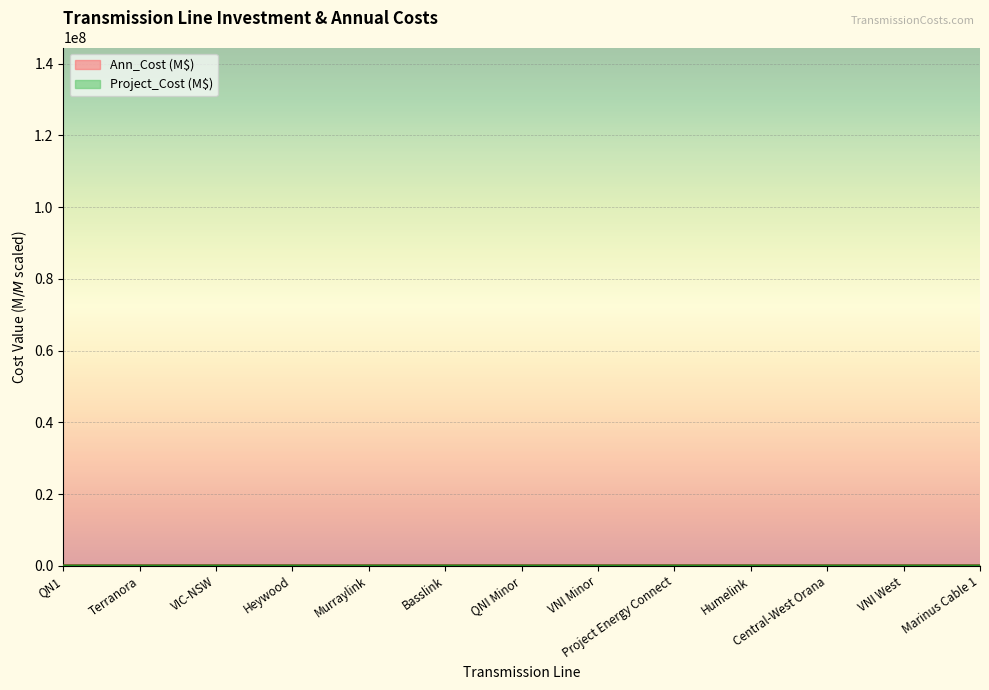

Does the chart display data point markers on the line(s)?

No